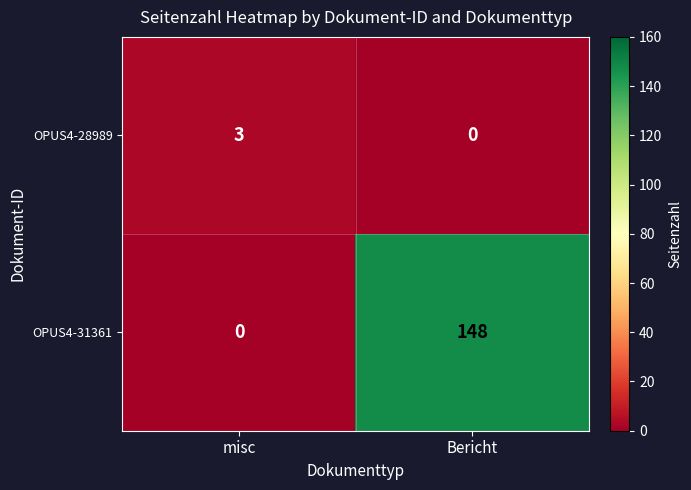

How many distinct data groups are displayed?

2